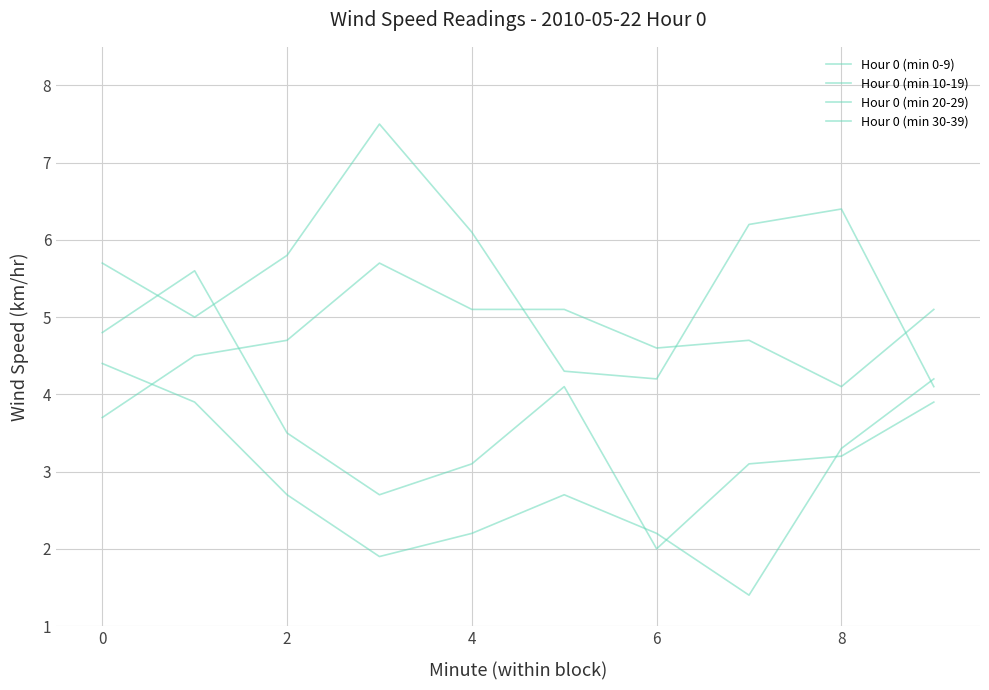

Does the chart have visible grid lines?

Yes